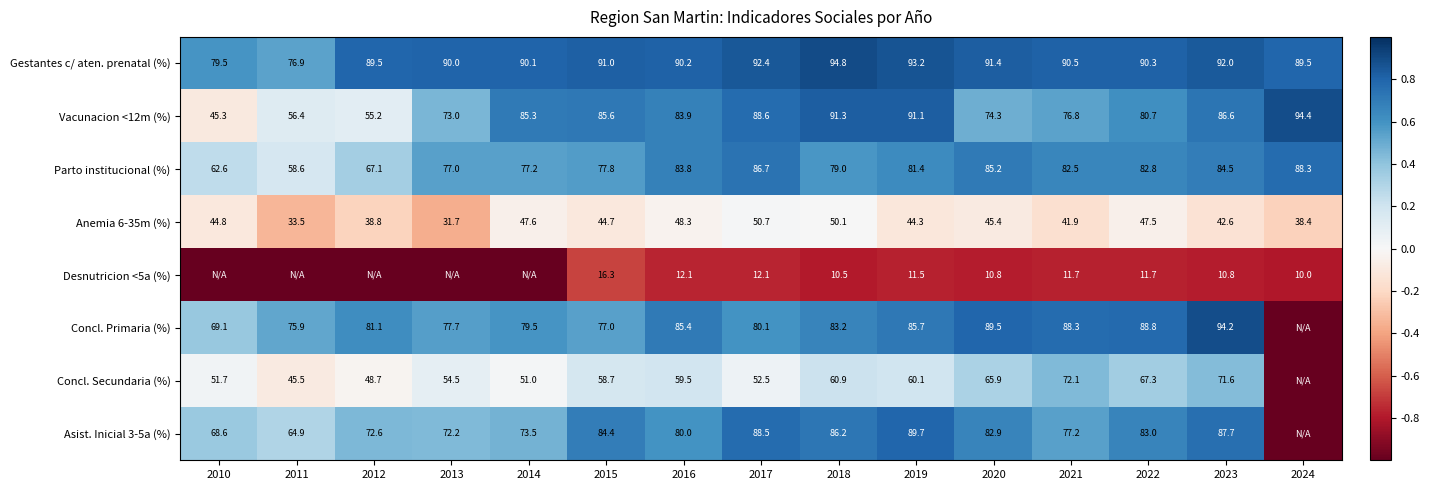

True or false: Vacunacion <12m (%) has a value of 120.6 at 2018.

False